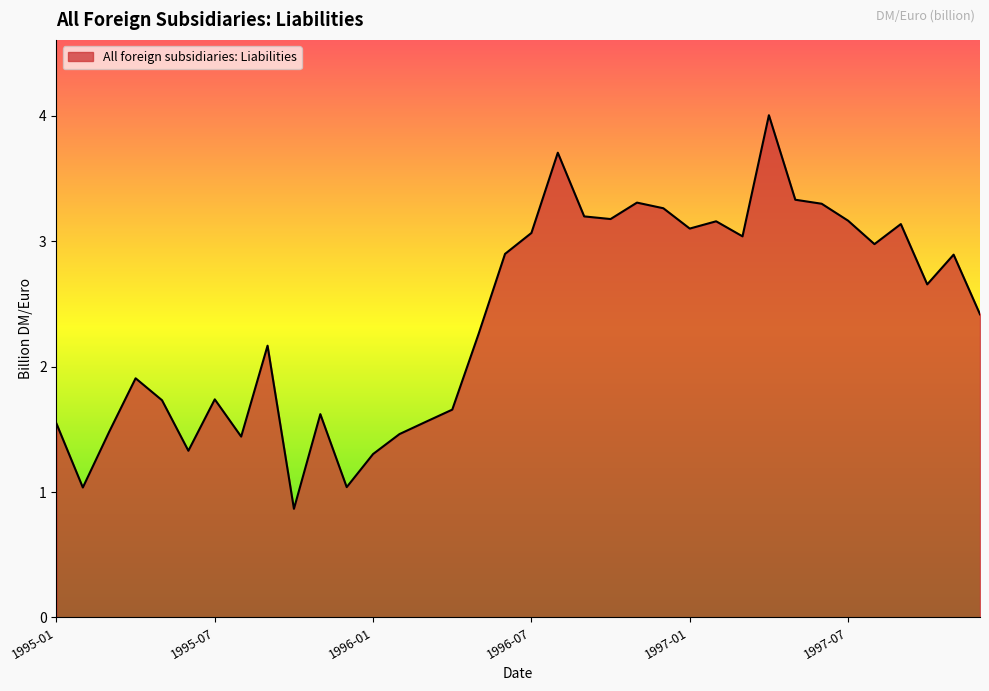

What is the minimum value shown in the chart?

0.9